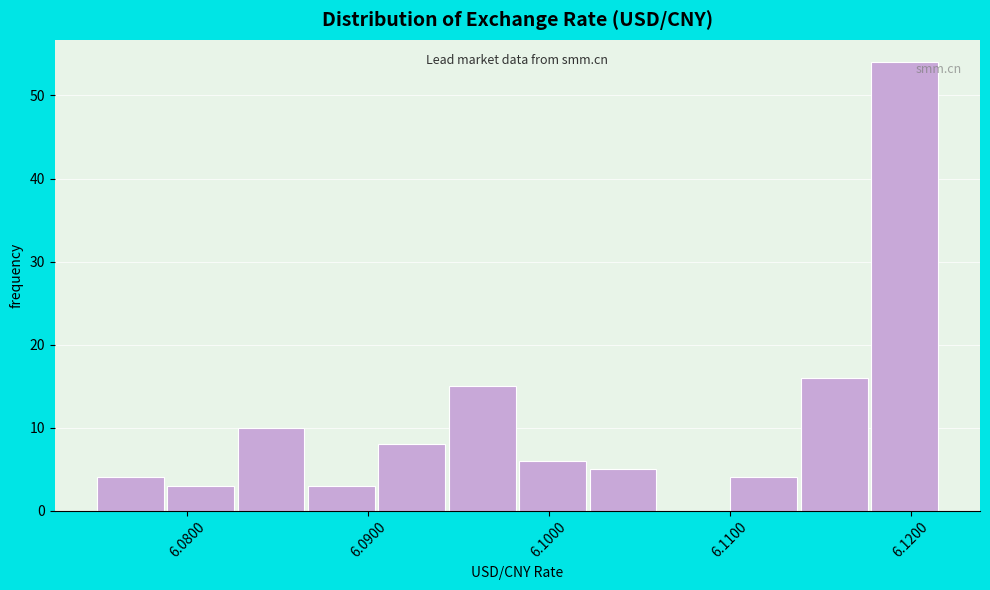

Around what value on the x-axis is the tallest bar? Give the approximate position of its centre, as read against the axis.

6.120